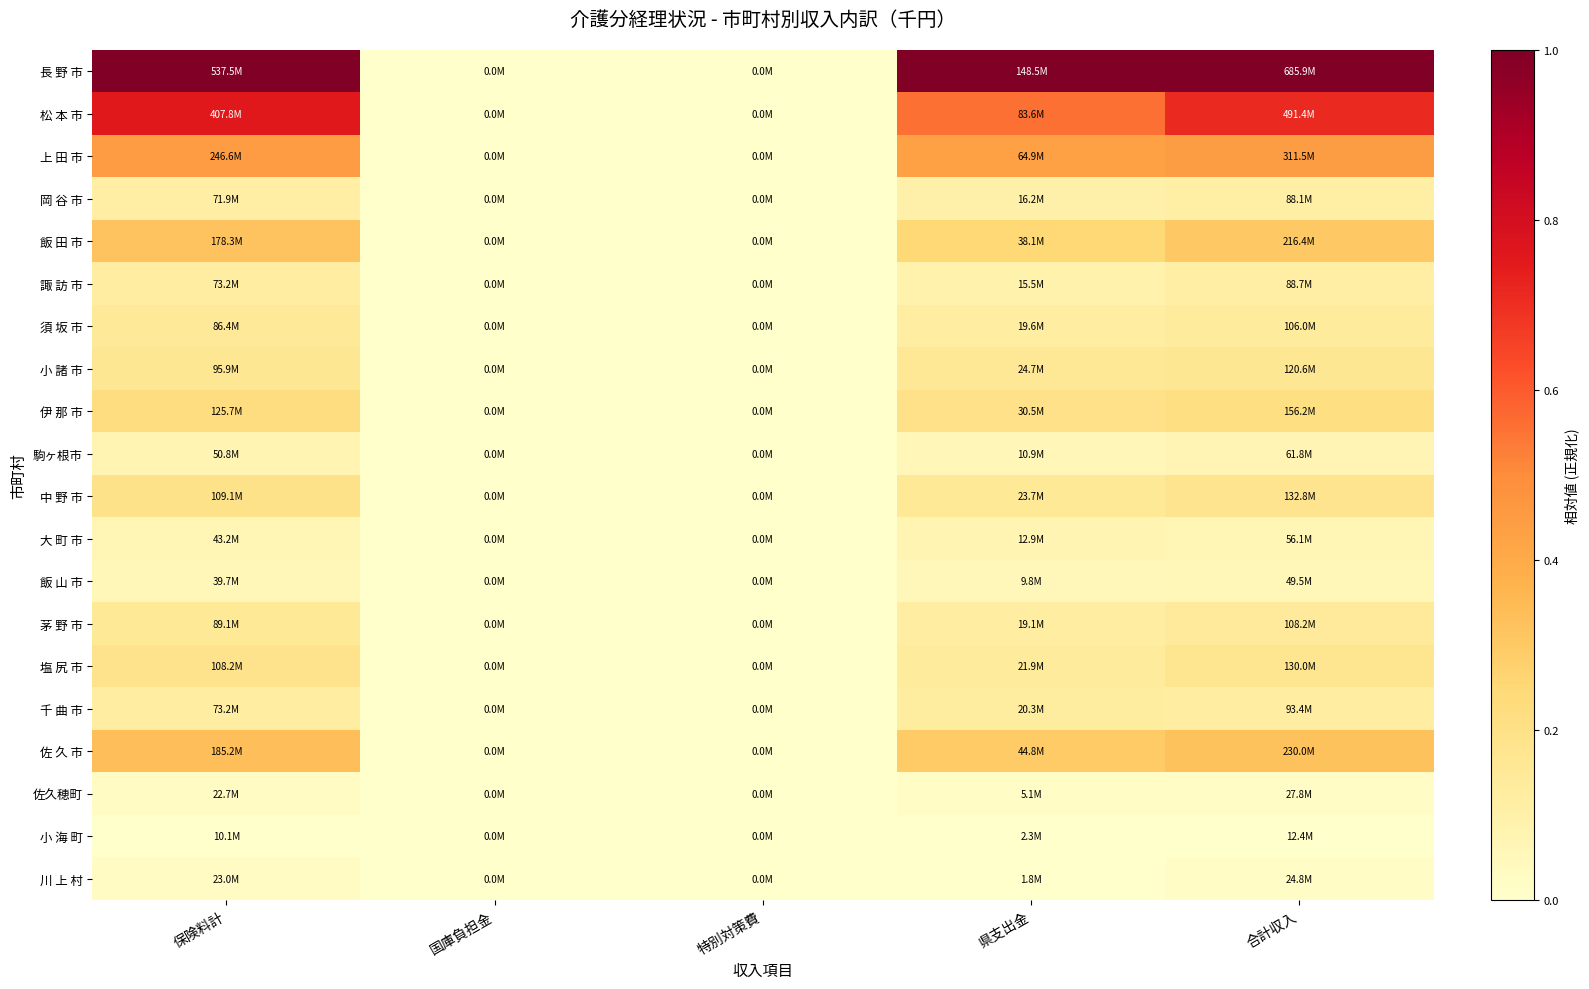

At which category is the sum across all series the highest?

保険料計